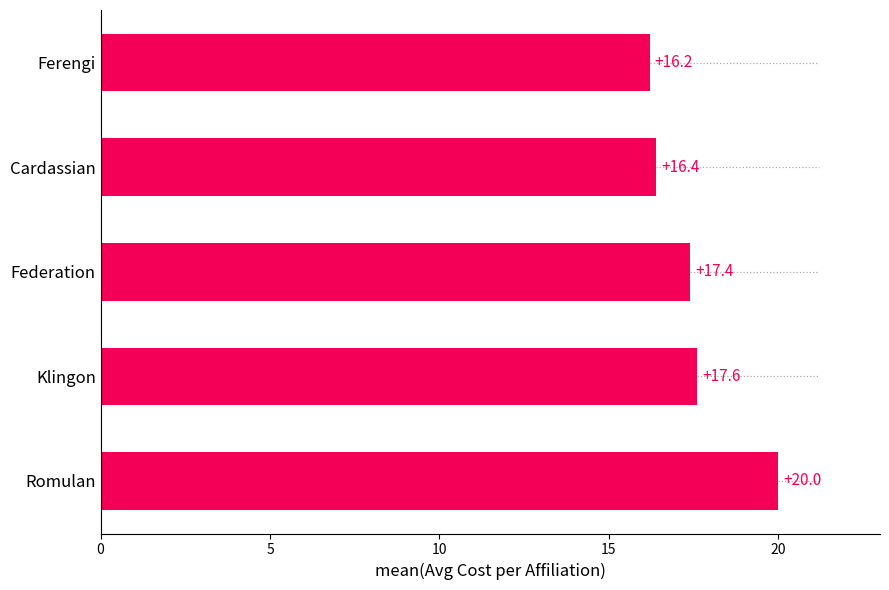

The chart shows a value of 17.6 at Klingon. True or false?

True